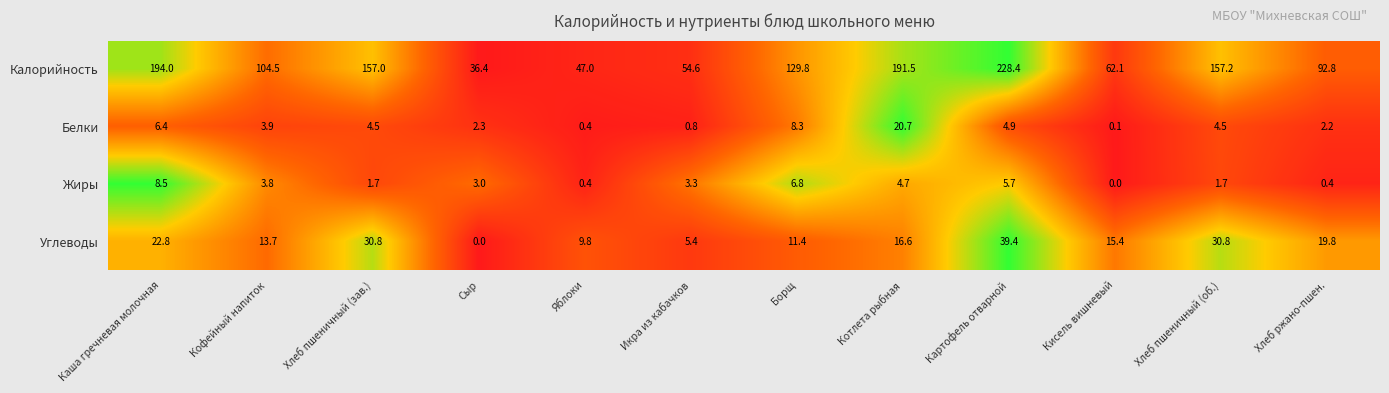

What is the spread (max minus min) of values at Котлета рыбная?

186.8